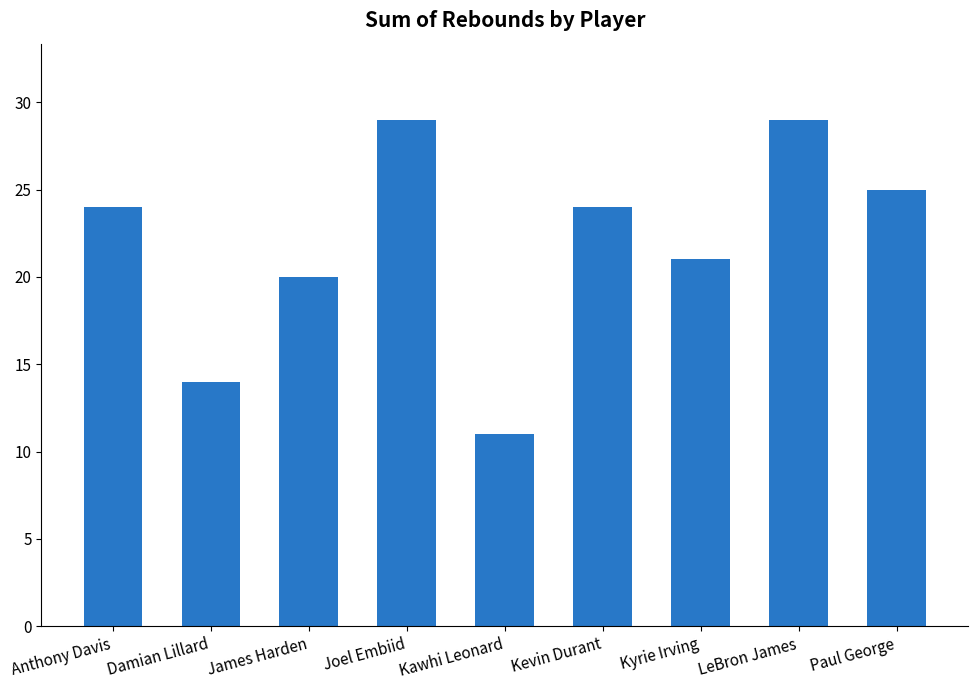

Read the value at Anthony Davis, to the nearest 5.

25